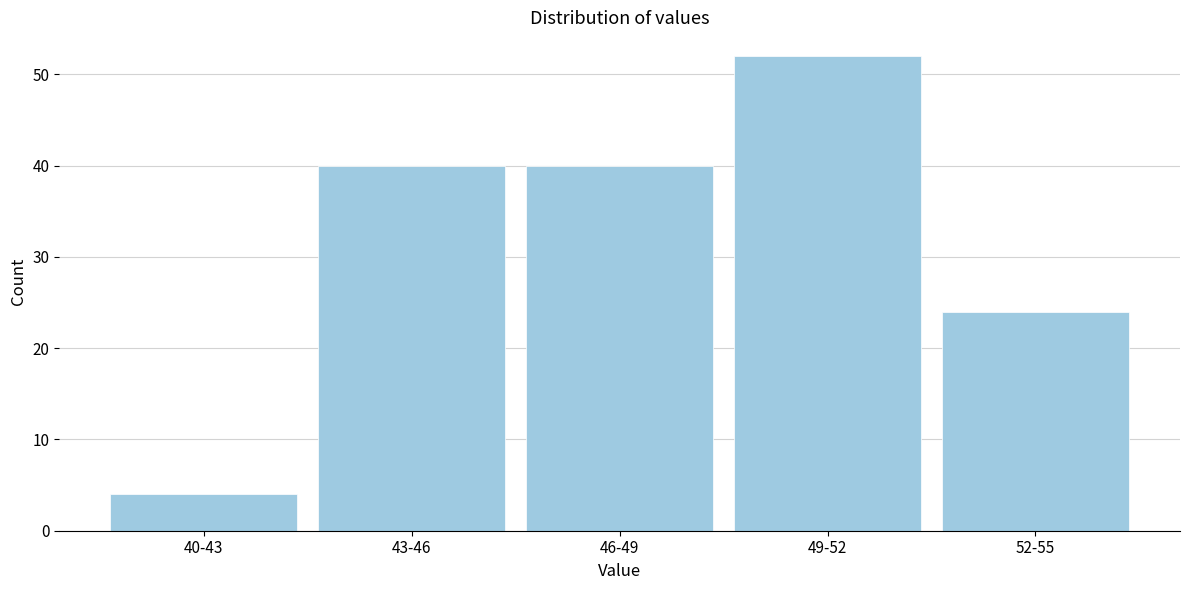

Reading left to right, extract all data points from this chart.

4	40	40	52	24